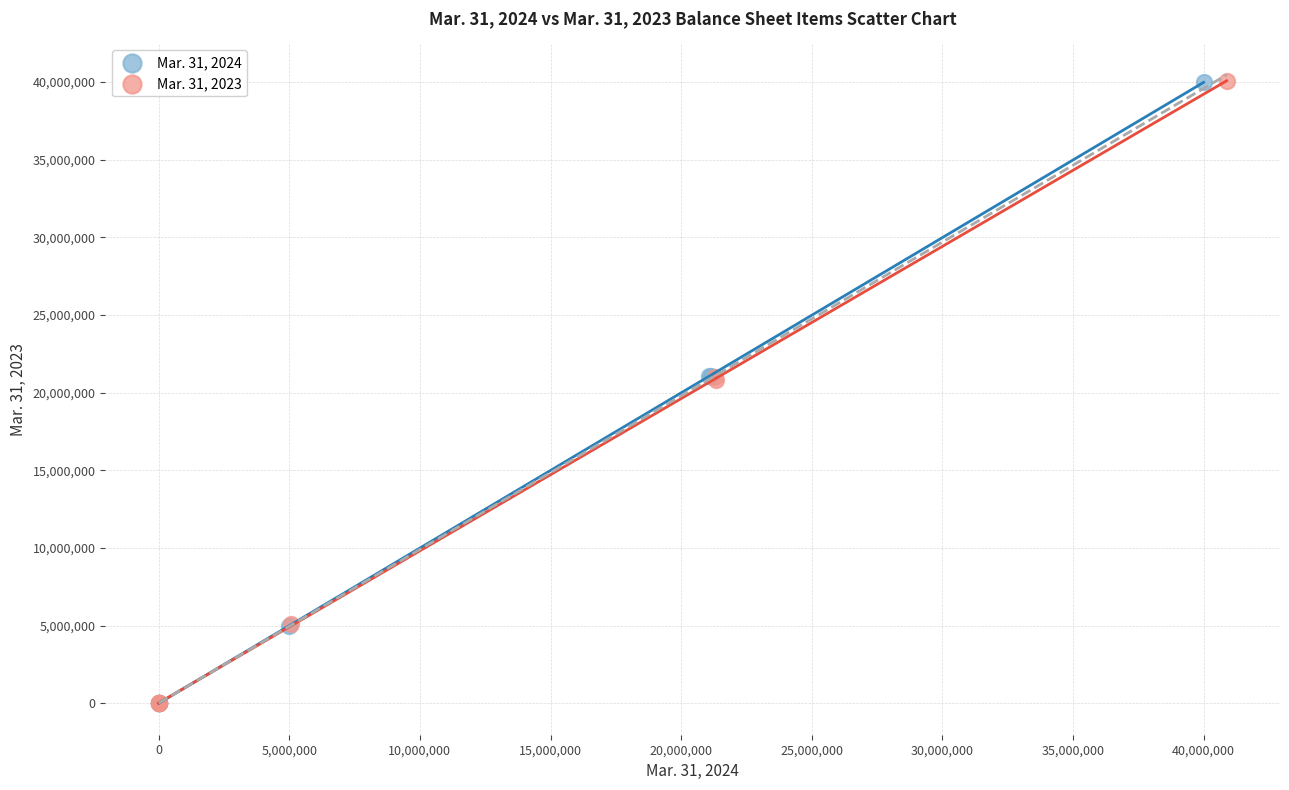

Which series has the widest spread of Y values?

Mar. 31, 2023